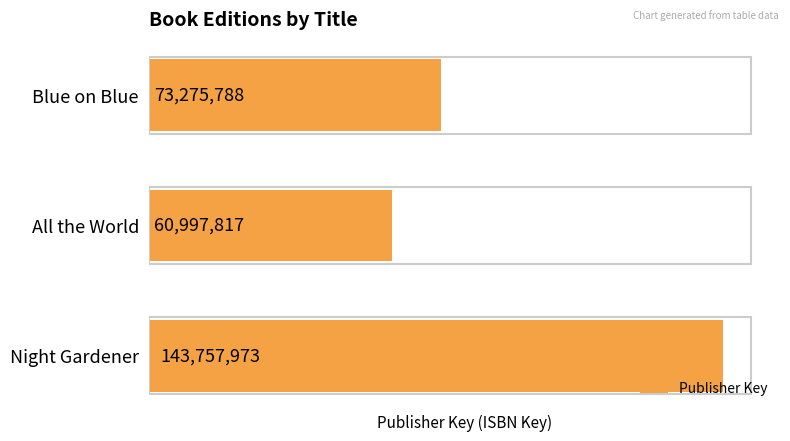

What is the difference between the maximum and second lowest values?

70482185